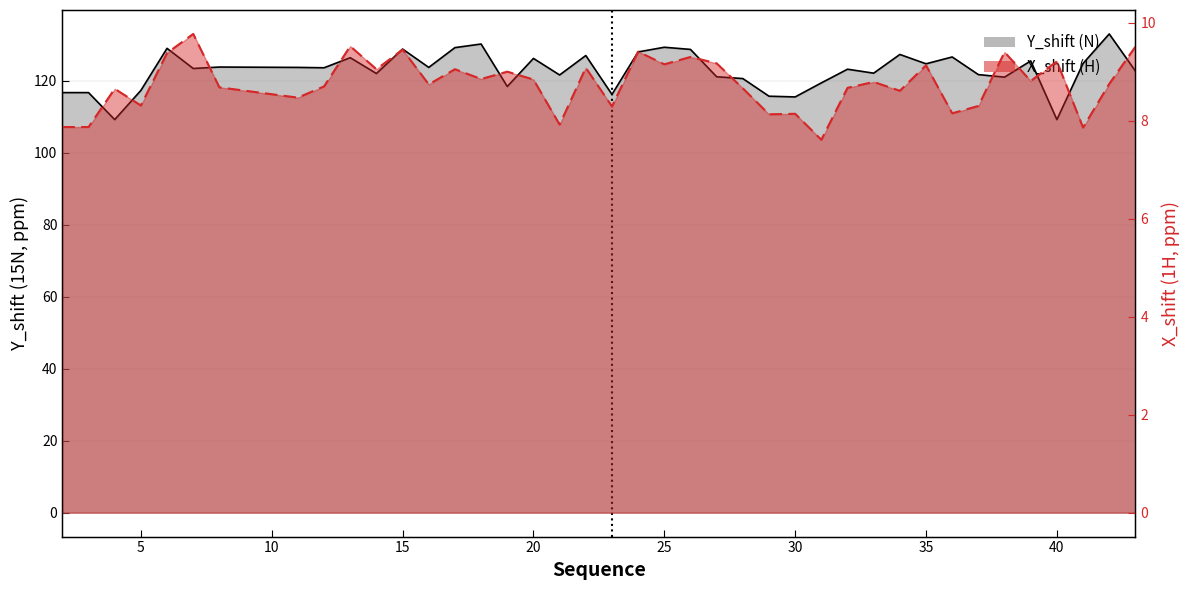

Which category has the highest value across all series?

42